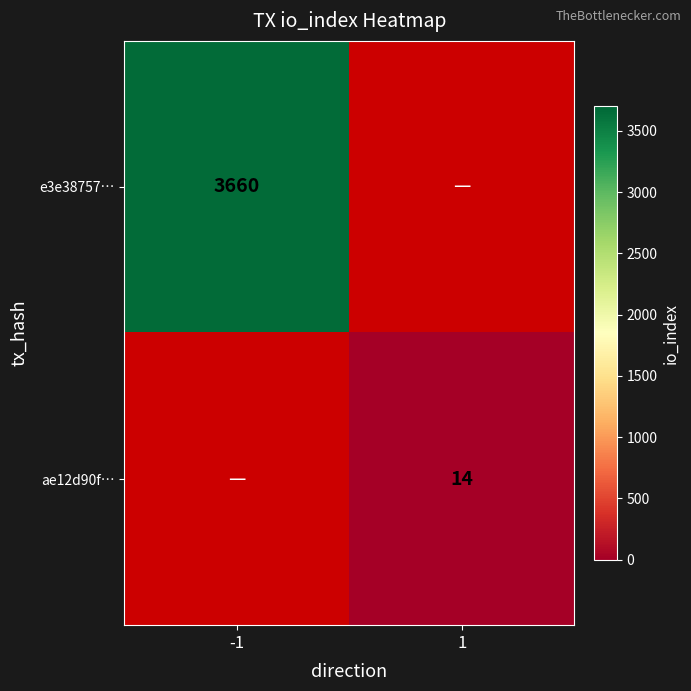

The ae12d90f… series shows 8 at 1. True or false?

False